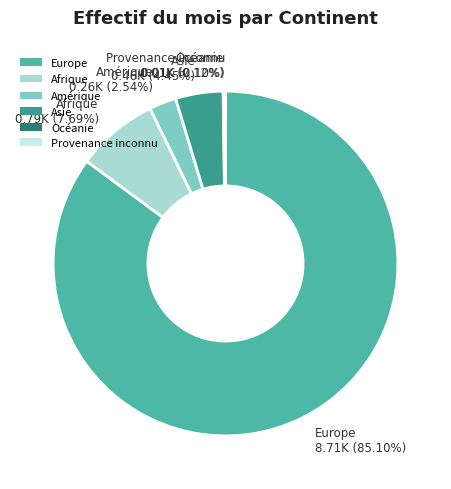

Combined, do Afrique and Europe account for over 50%?

Yes